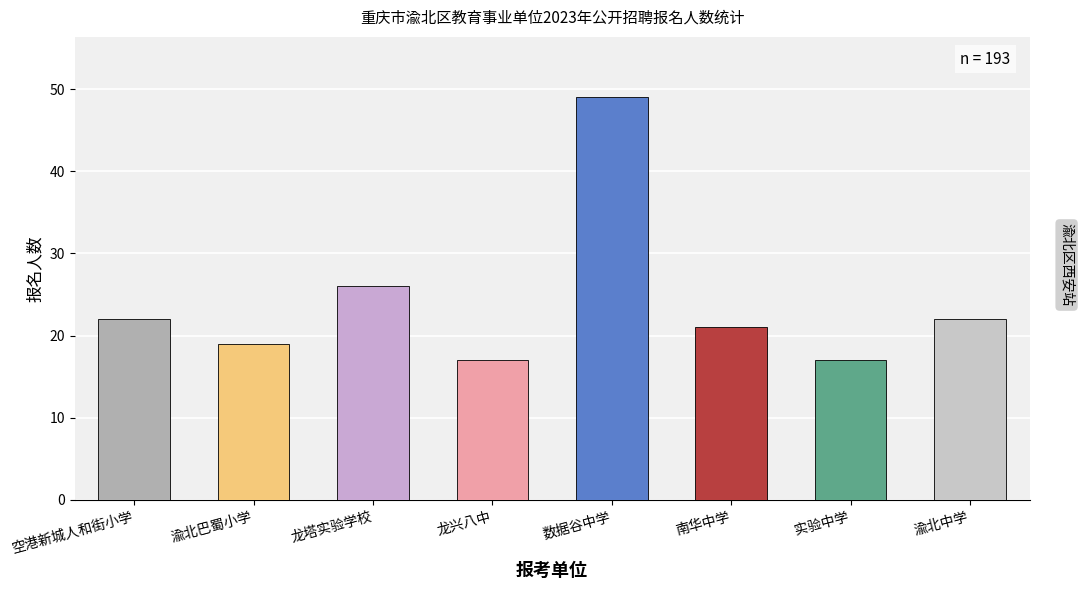

What is the average value?

24